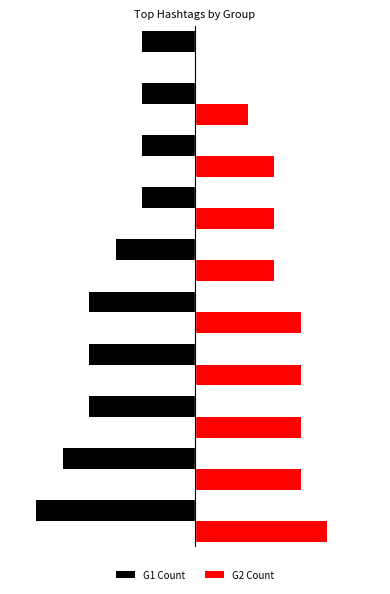

List the series in order of their peak value, lowest first.

G1 Count, G2 Count